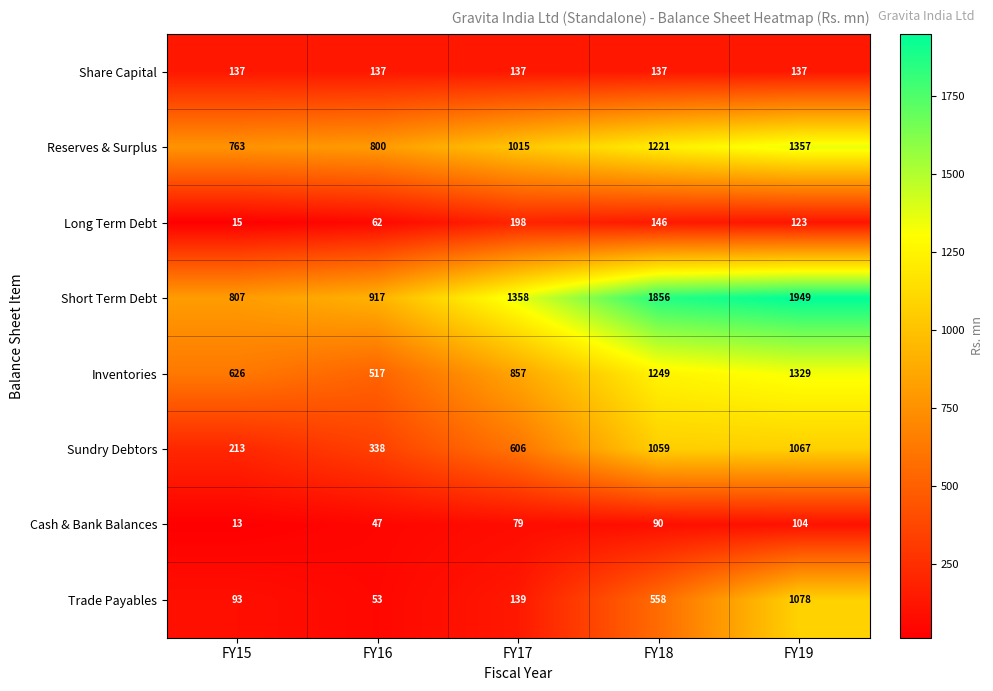

How many Long Term Debt values are between 62 and 146?

3